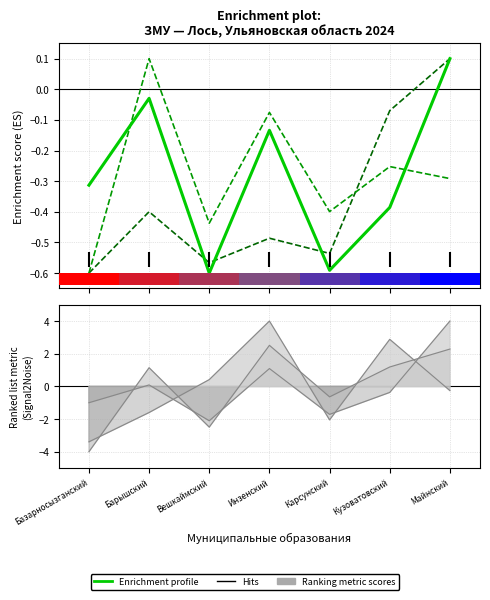

The value of Площадь леса (тыс. га) at Инзенский is -0.1. True or false?

True